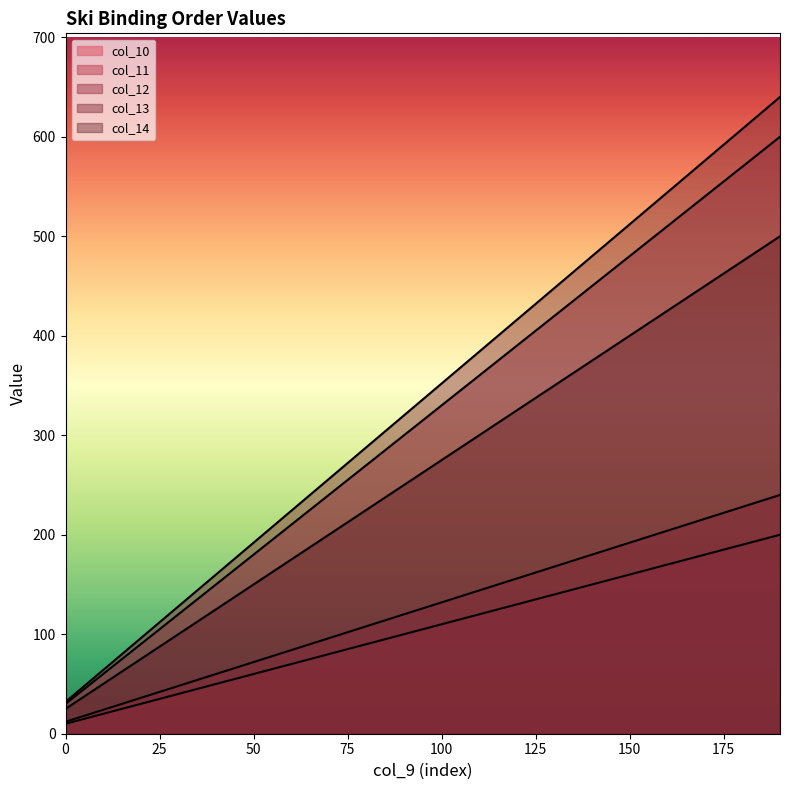

What is the highest value of the col_13 series?

640